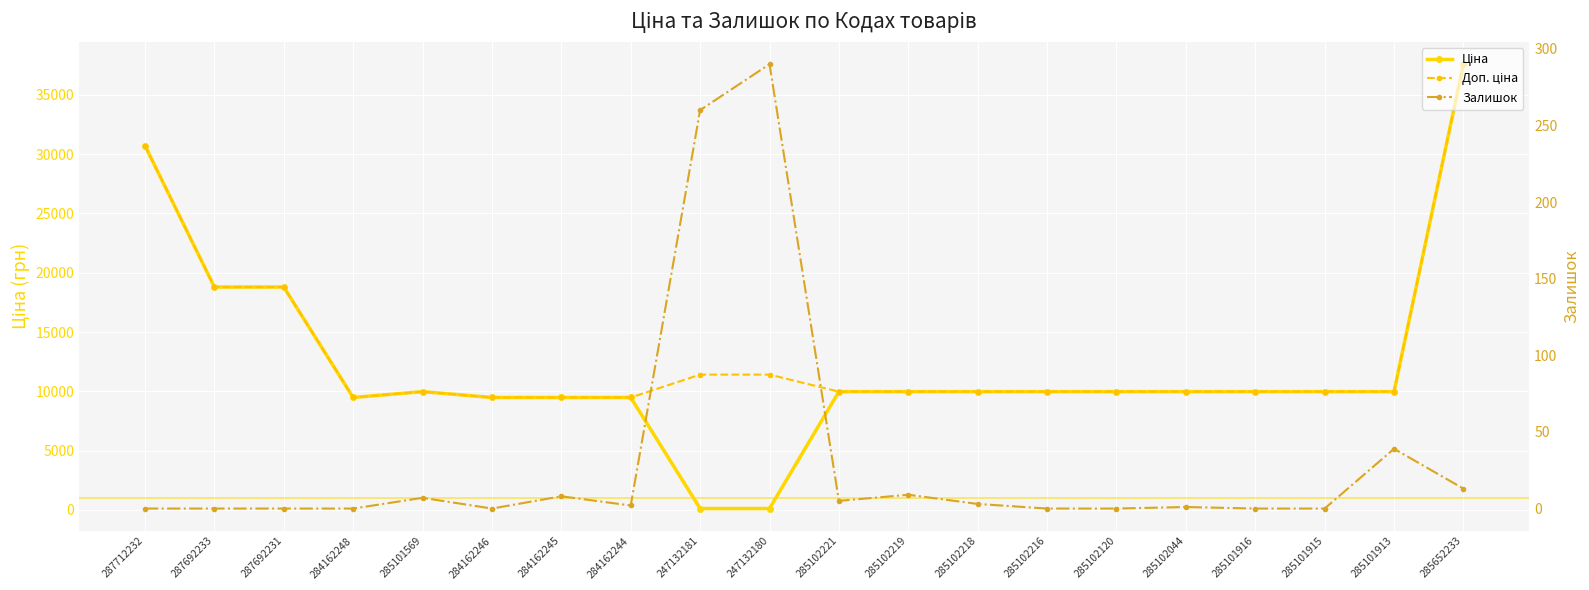

At which category does the chart reach its peak across all series?

285652233